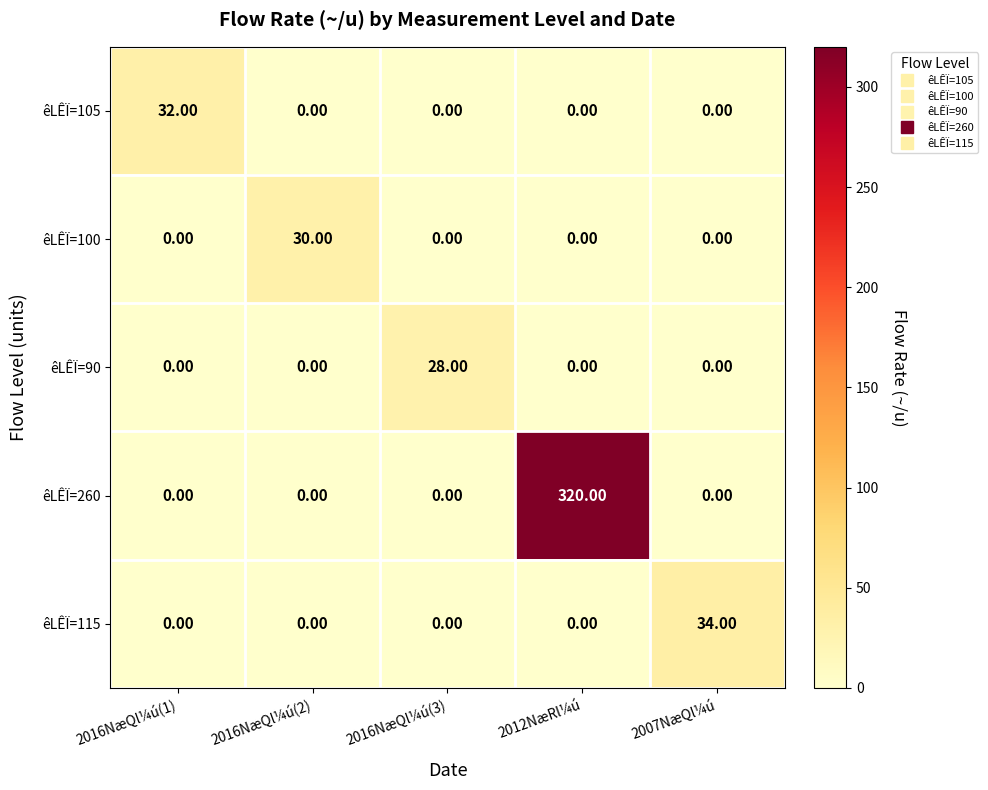

Which series changed the most between 2016NæQl¼ú(3) and 2012NæRl¼ú?

êLÊÏ=260